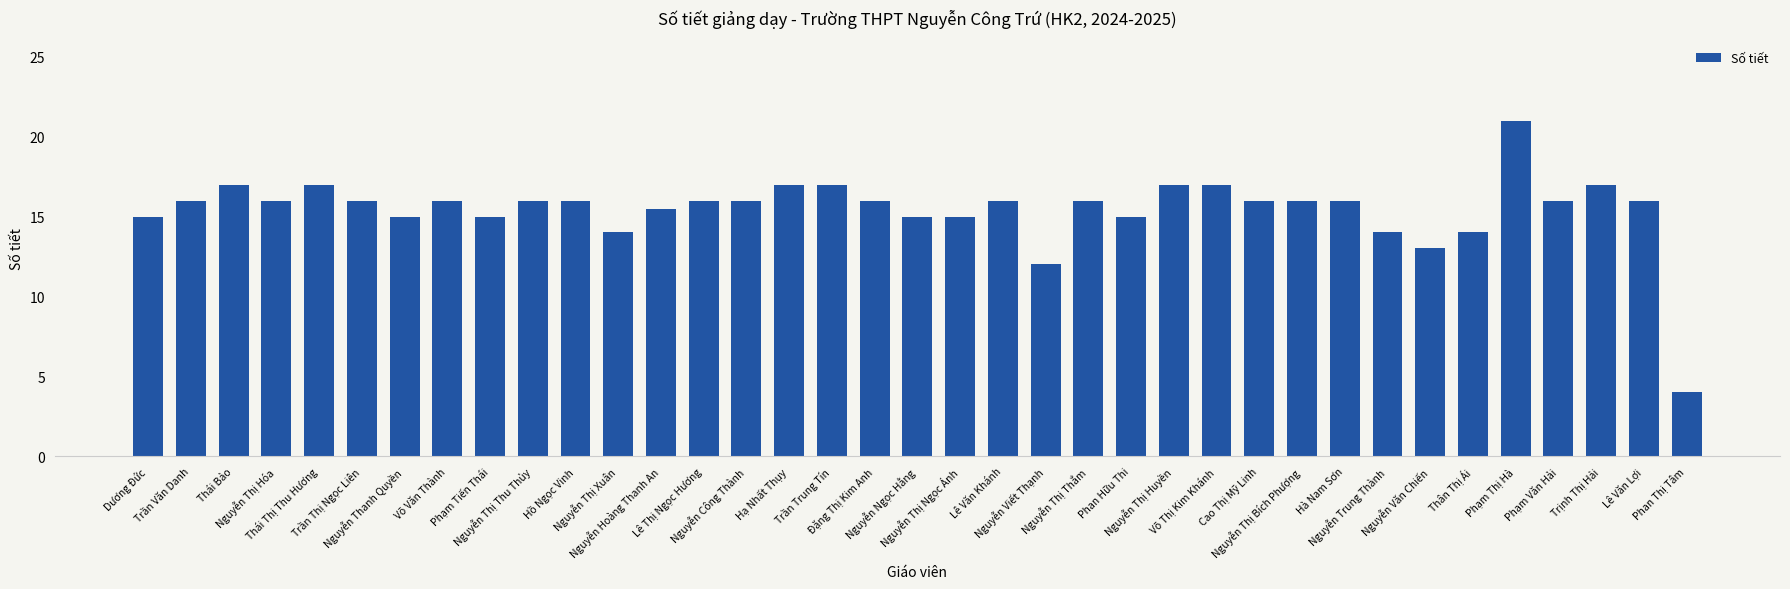

Where is the data nearest to the value 12?

Nguyễn Viết Thạnh